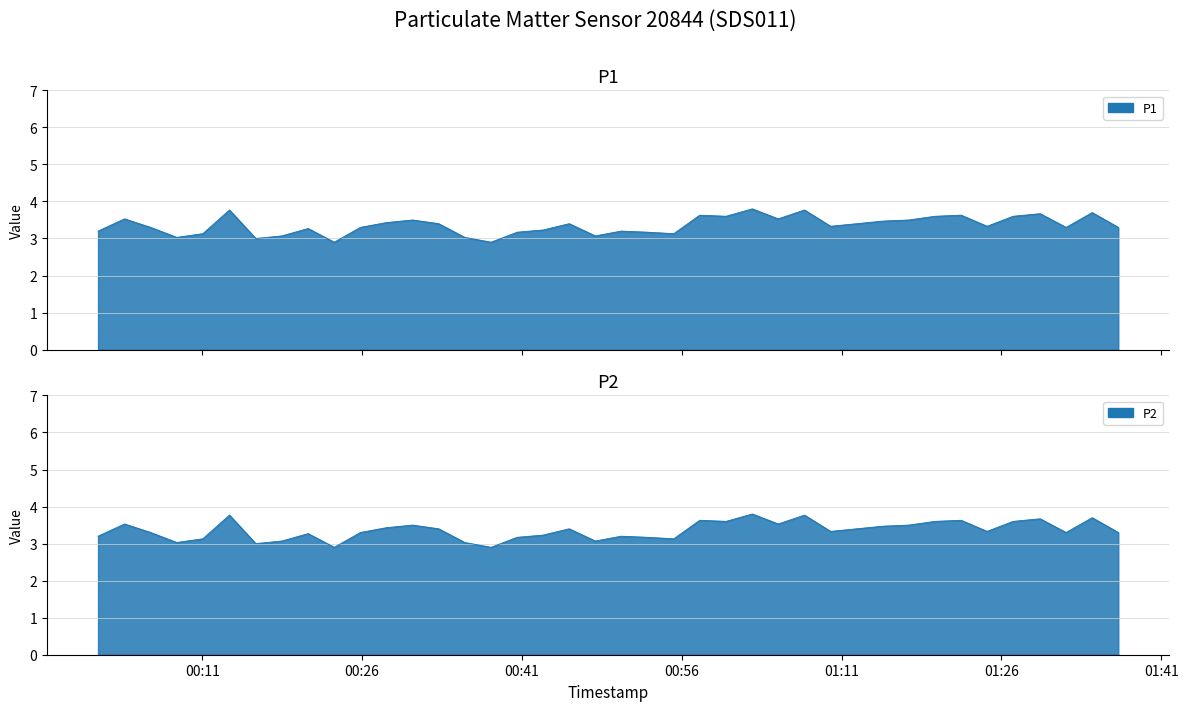

What is the difference between the second highest and second lowest values in the P2 series?

0.9